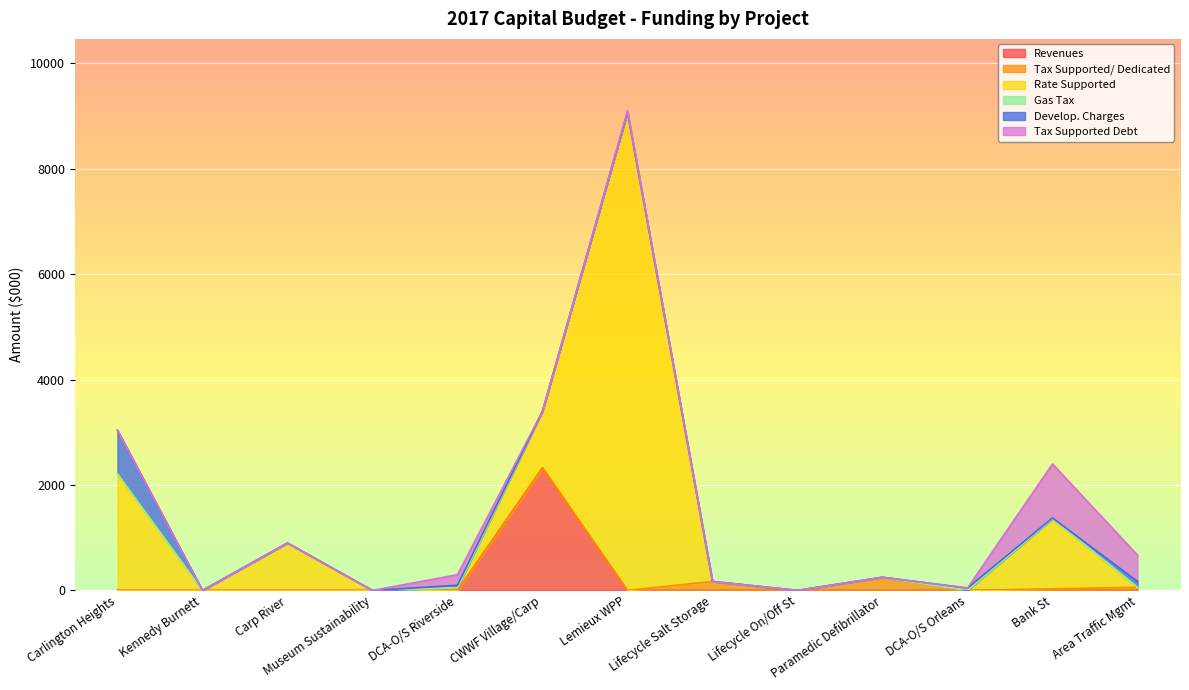

Is the value of Tax Supported Debt at Lemieux WPP greater than the value of Develop. Charges at Museum Sustainability?

Yes